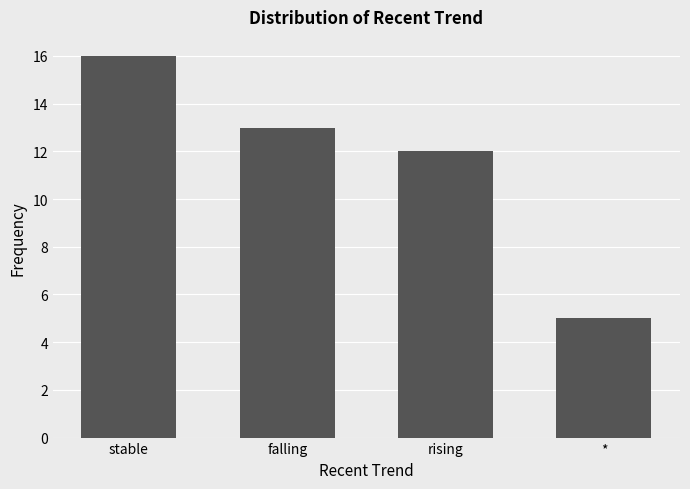

What value does the data have at rising, to the nearest 10?

10